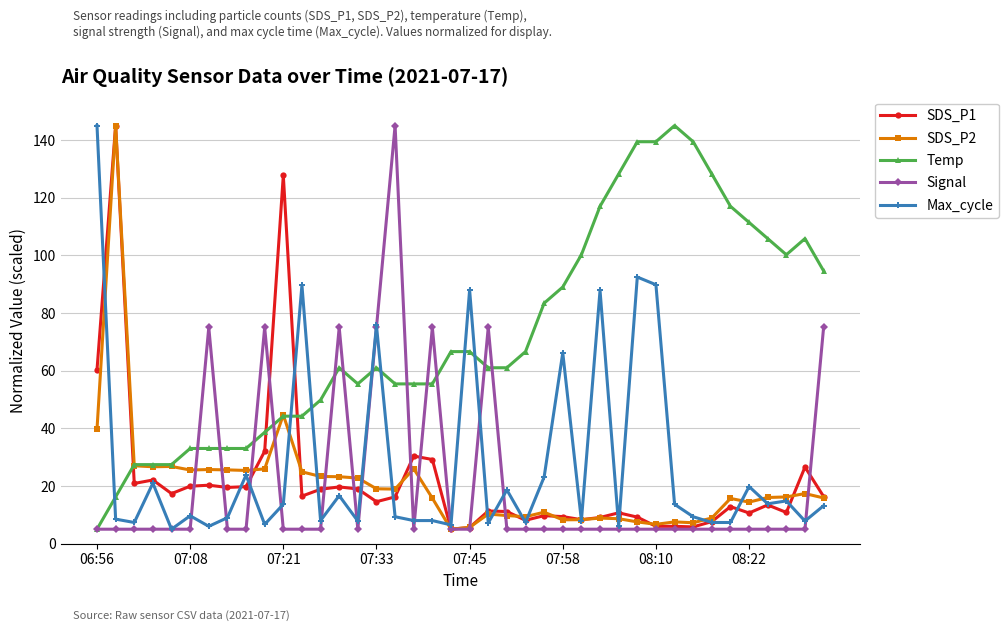

What is the highest value of the Max_cycle series?

145.0